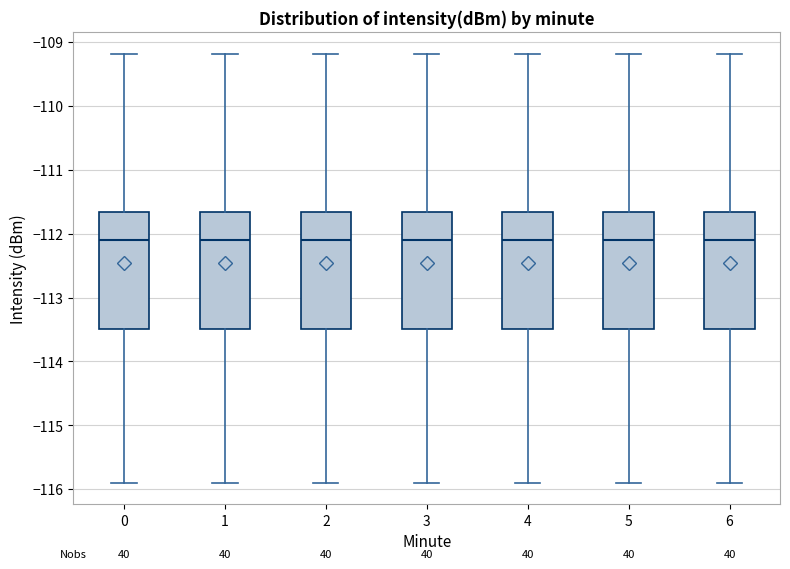

Reading left to right, transcribe this box plot: for each box, give where its median line is, the range the box spans, and where its two whiskers end, as read against the y-axis. The values are not printed on the chart, so give them approximately, as read against the axis.

0: median -112.1, box -113.5 to -111.7, whiskers -115.9 to -109.2
1: median -112.1, box -113.5 to -111.7, whiskers -115.9 to -109.2
2: median -112.1, box -113.5 to -111.7, whiskers -115.9 to -109.2
3: median -112.1, box -113.5 to -111.7, whiskers -115.9 to -109.2
4: median -112.1, box -113.5 to -111.7, whiskers -115.9 to -109.2
5: median -112.1, box -113.5 to -111.7, whiskers -115.9 to -109.2
6: median -112.1, box -113.5 to -111.7, whiskers -115.9 to -109.2